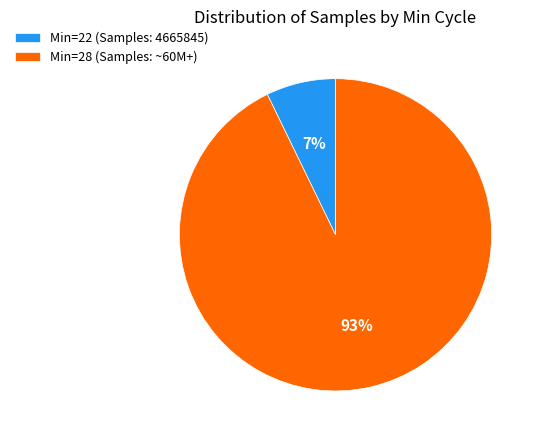

Which category has the smallest portion of the pie?

Min=22 (Samples: 4665845)